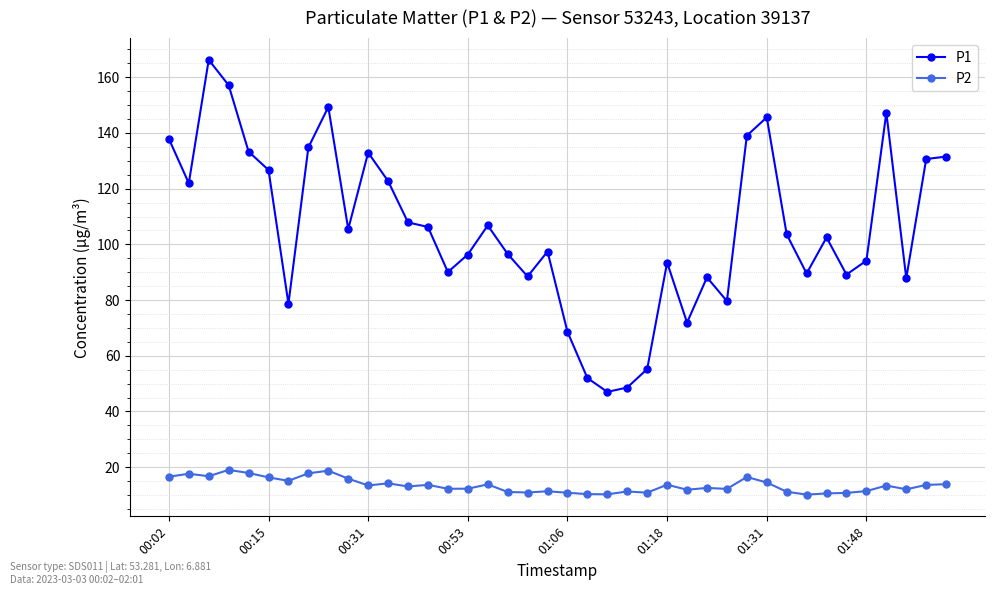

What is the average value of the P2 series?

13.5